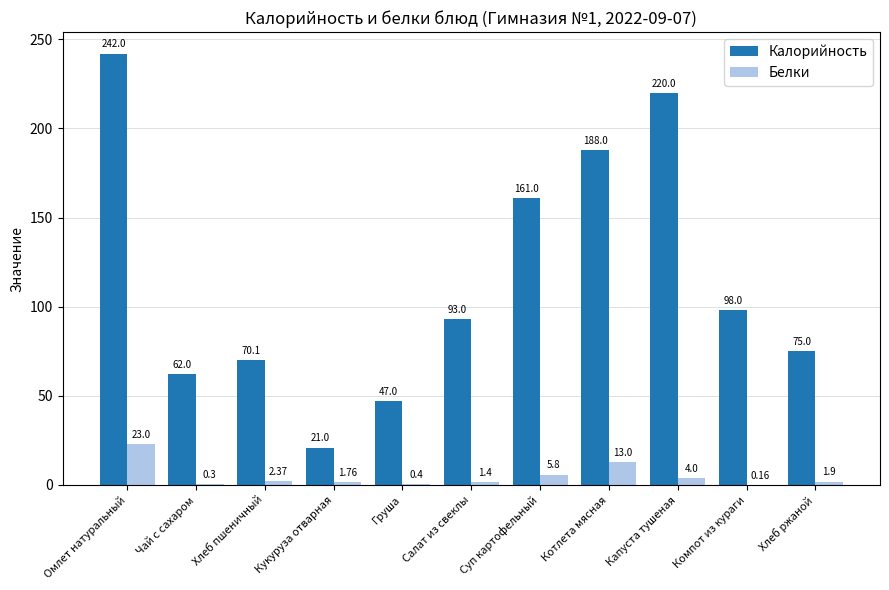

Which series changed the most between Чай с сахаром and Котлета мясная?

Калорийность